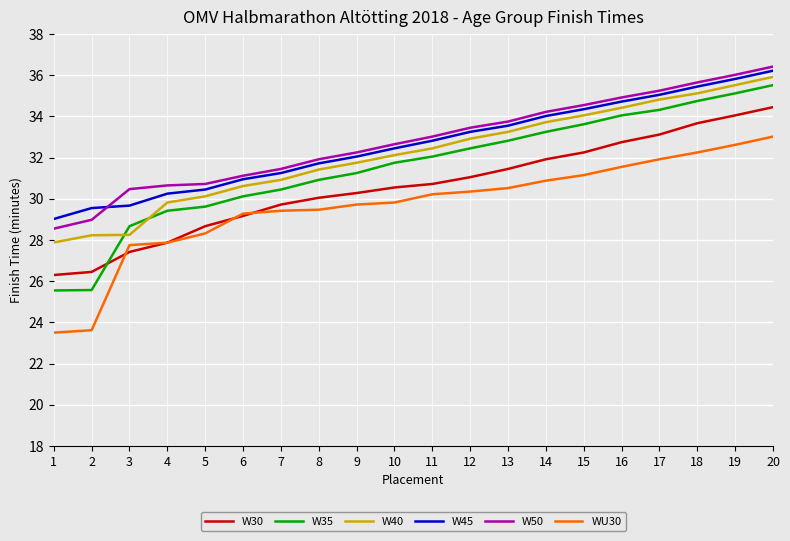

True or false: W50 and W40 intersect in this chart.

False